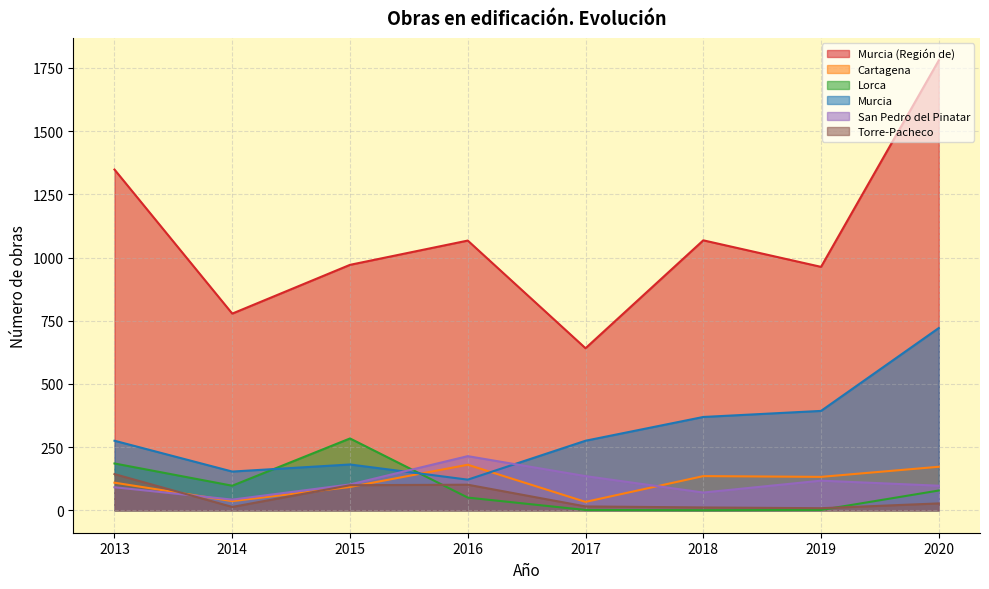

Which series has the widest spread of values?

Murcia (Región de)